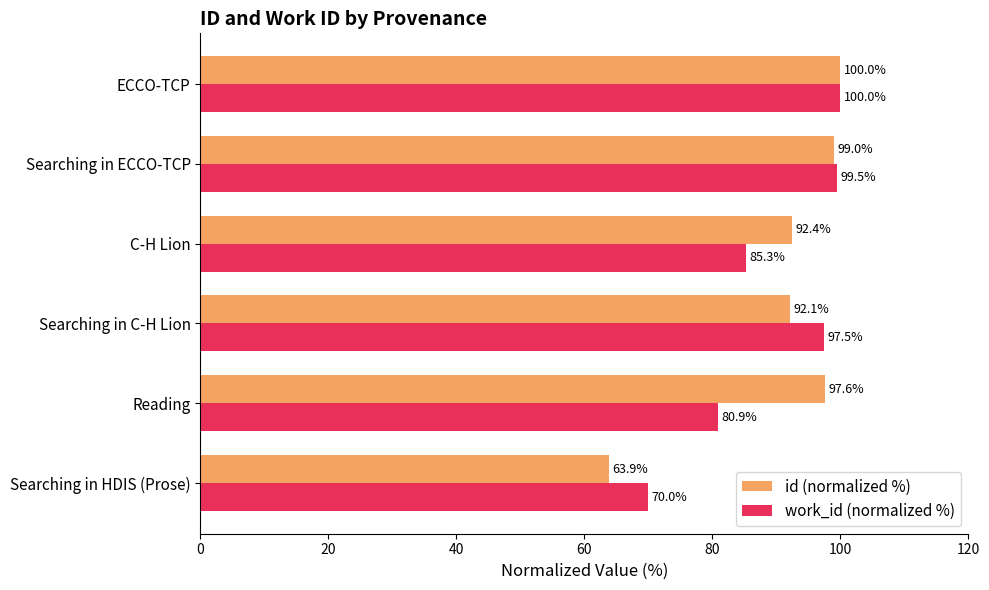

At Reading, list the series in order from largest to smallest.

id (normalized %), work_id (normalized %)